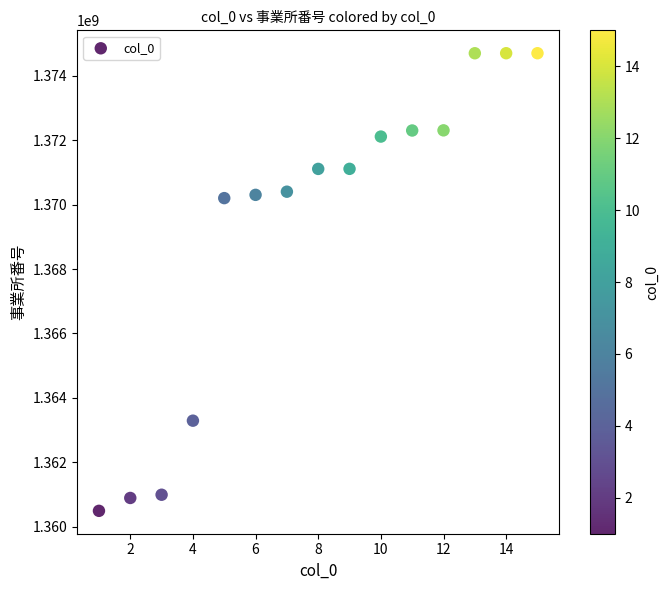

What is the range of X values (max minus min)?

14